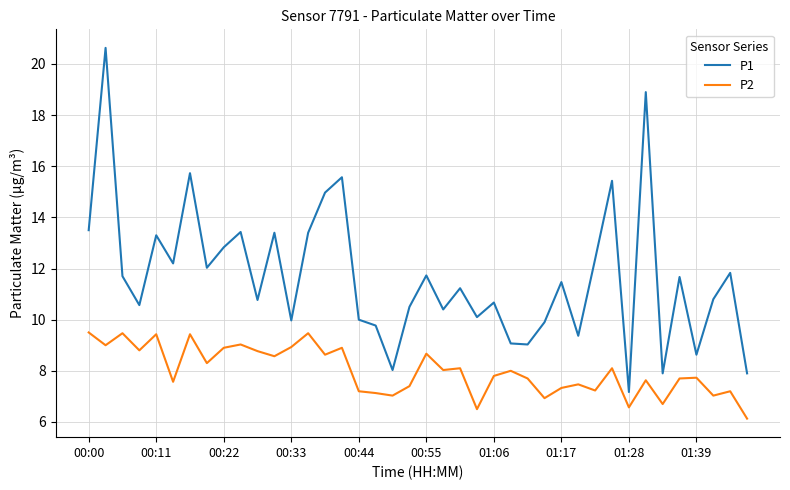

True or false: P1 and P2 intersect in this chart.

False